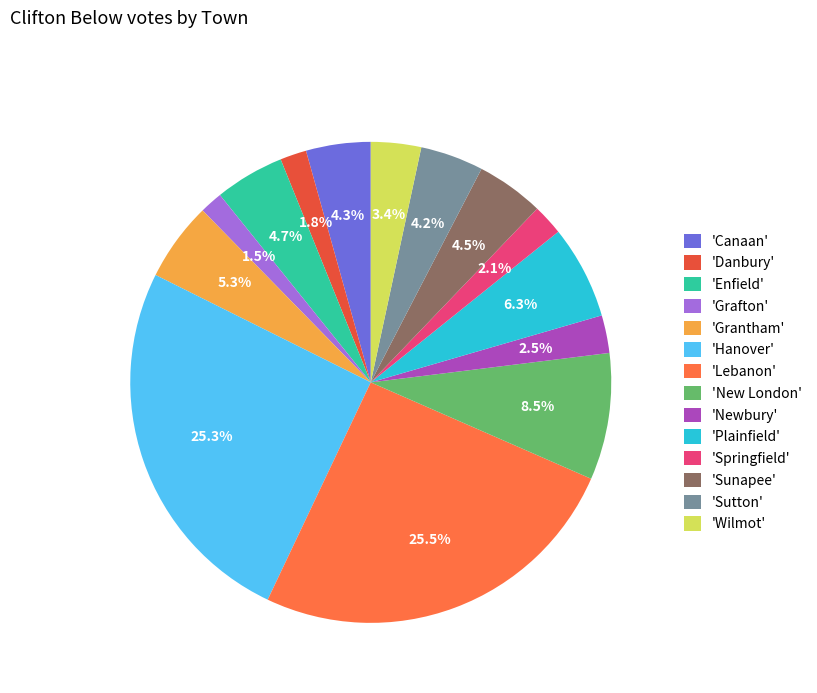

To the nearest percent, what is the average slice percentage?

7%